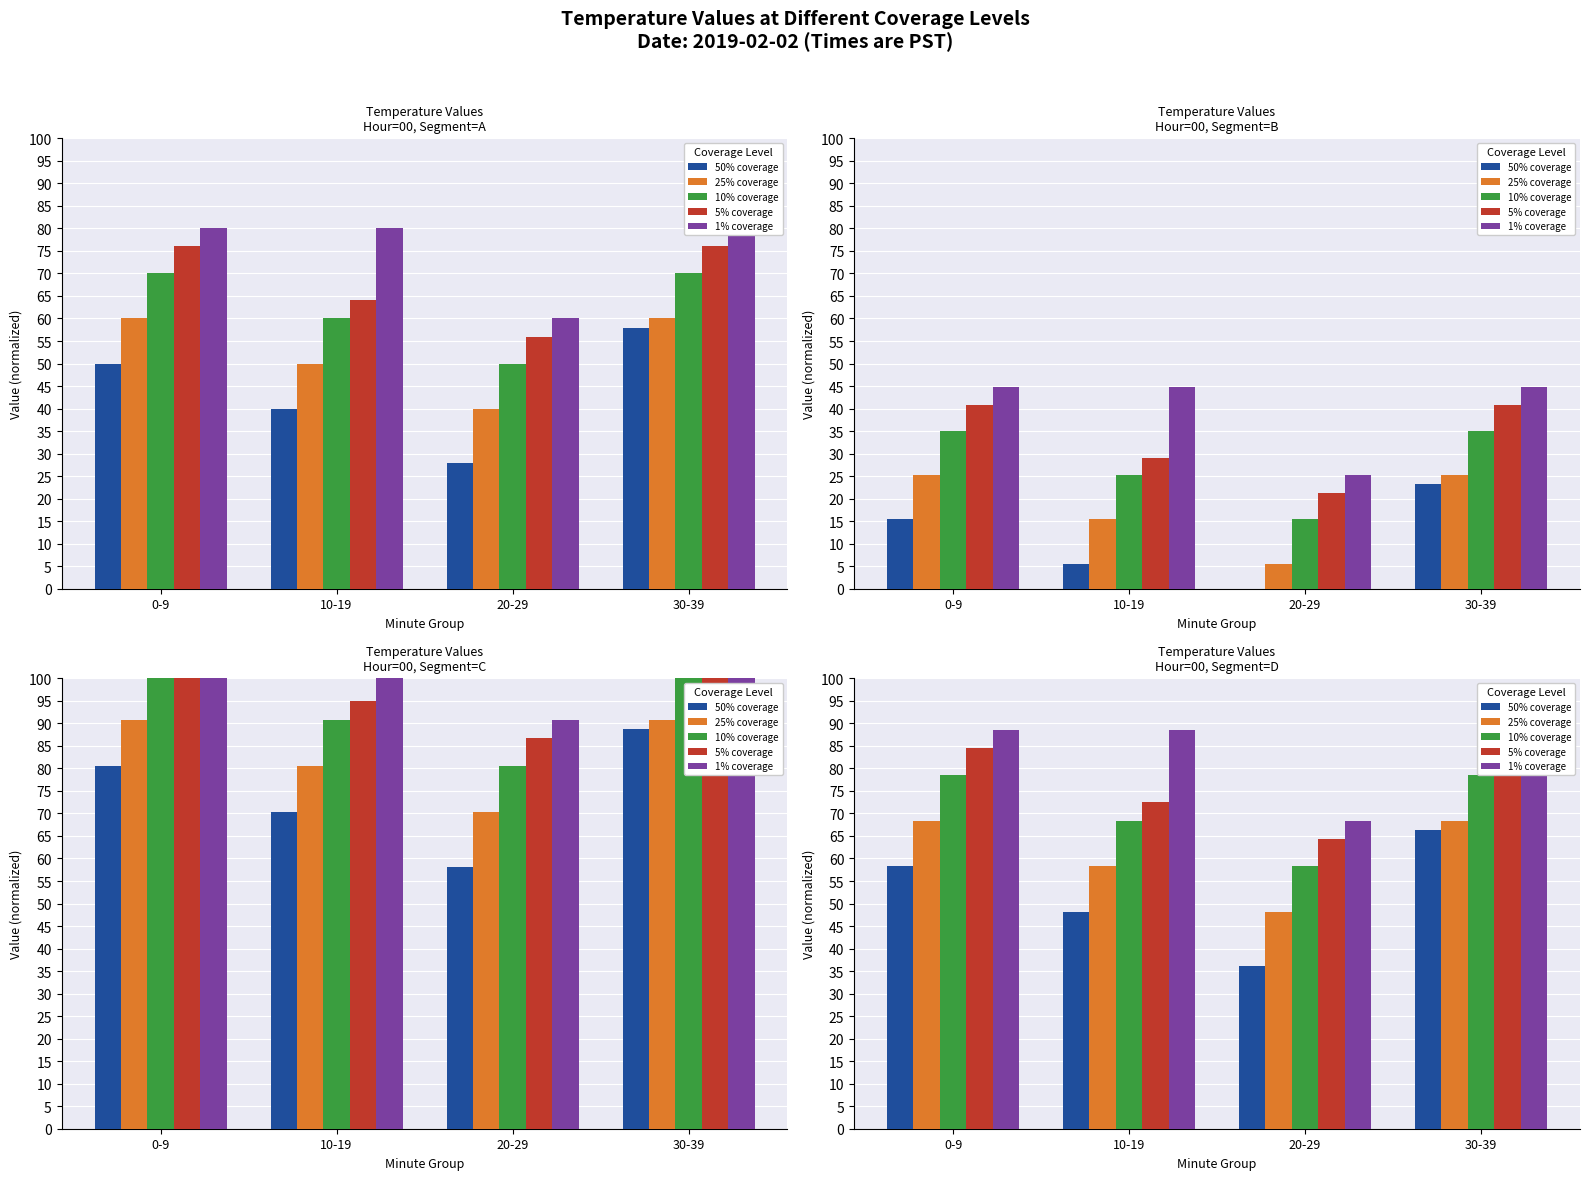

List the labels in order of 1% coverage value, smallest first.

20-29, 0-9, 10-19, 30-39